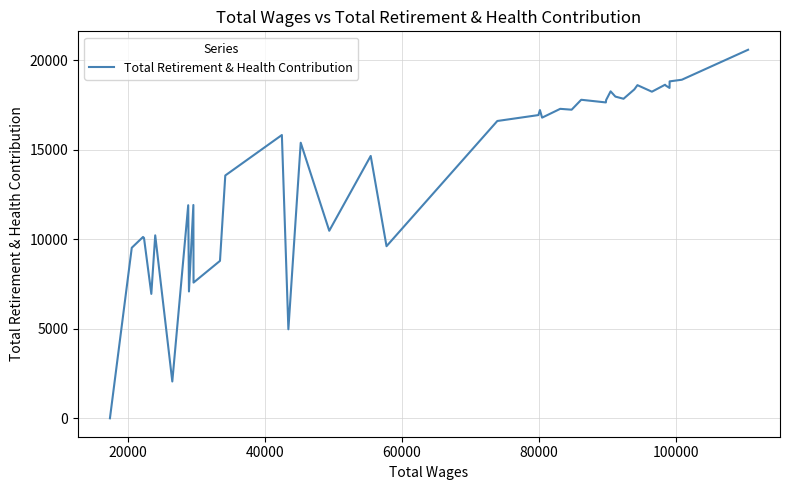

What is the greatest value displayed?

20598